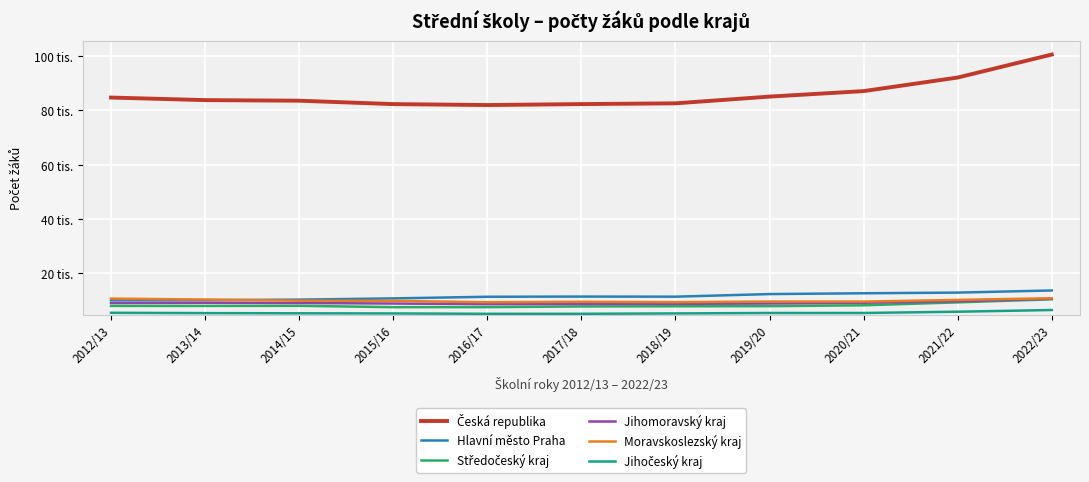

True or false: Hlavní město Praha and Česká republika intersect in this chart.

False